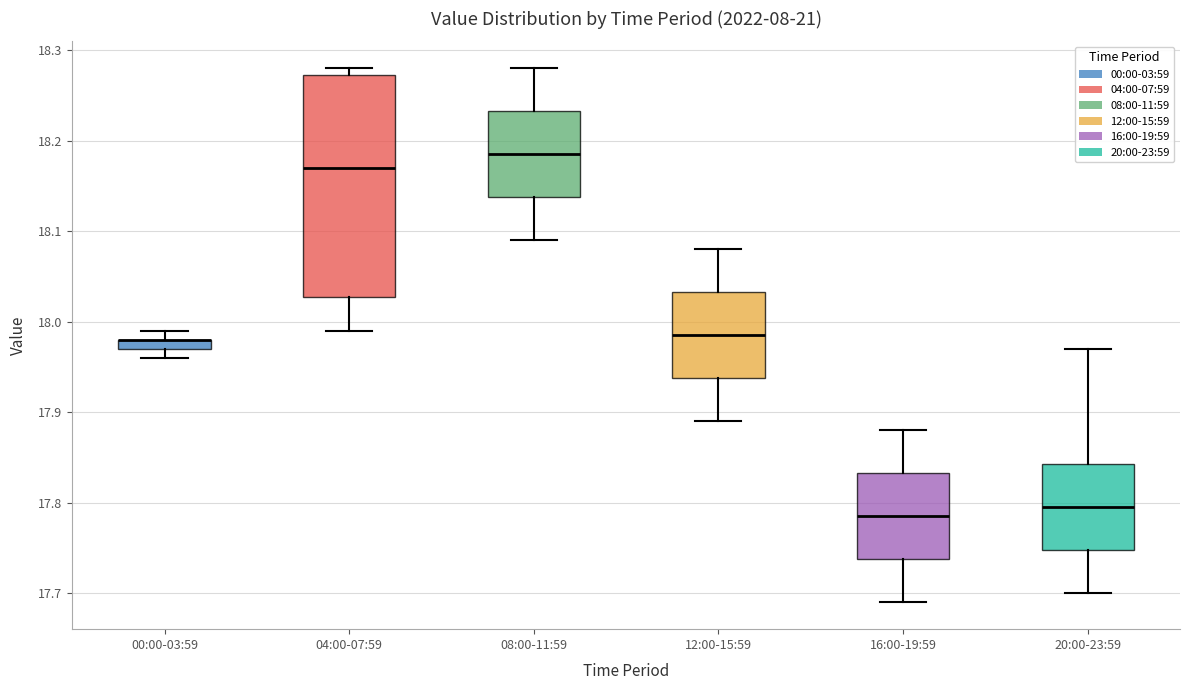

Where is the lower edge of the box for 00:00-03:59 on the y-axis? The values are not printed on the chart, so give them approximately, as read against the axis.

17.97